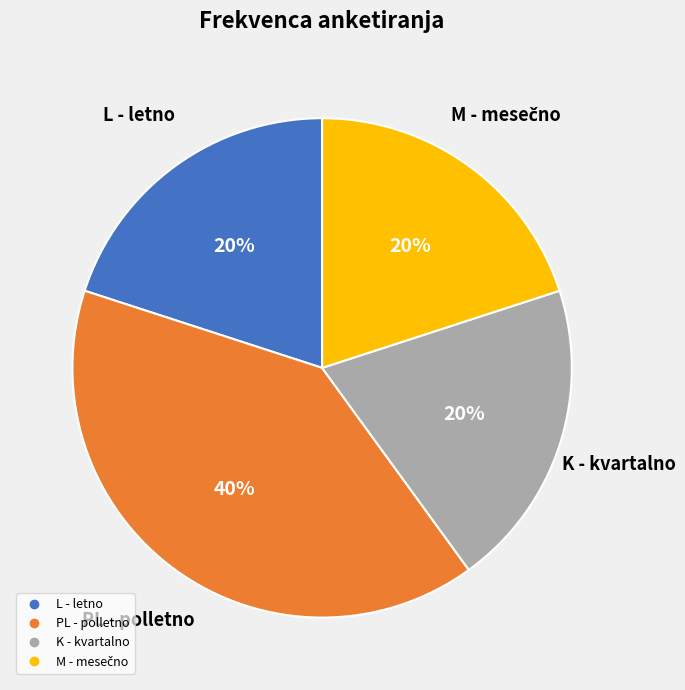

The L - letno slice represents 20% of the pie. True or false?

True